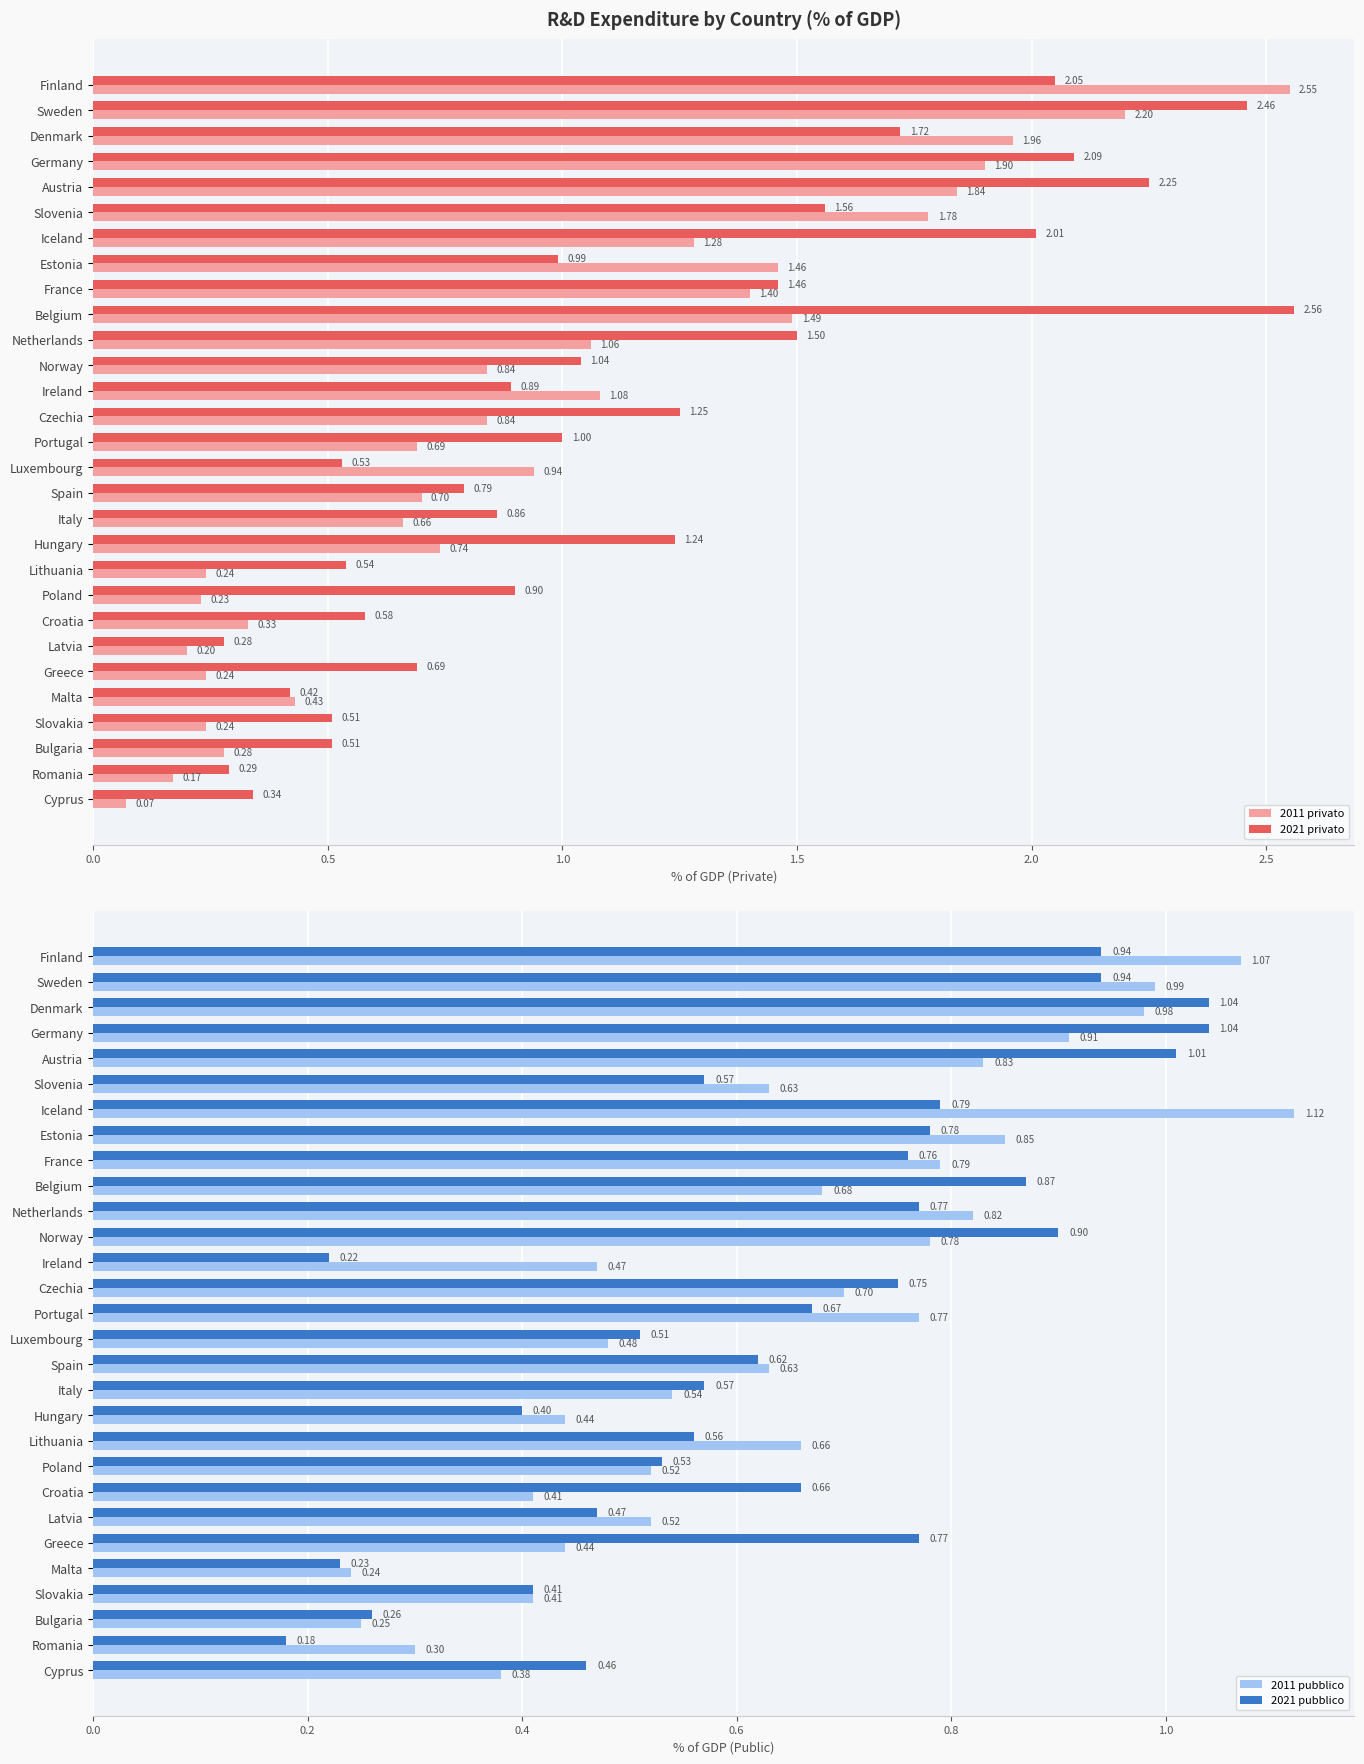

Is it true that 2011 pubblico equals 0.2 at Sweden?

False